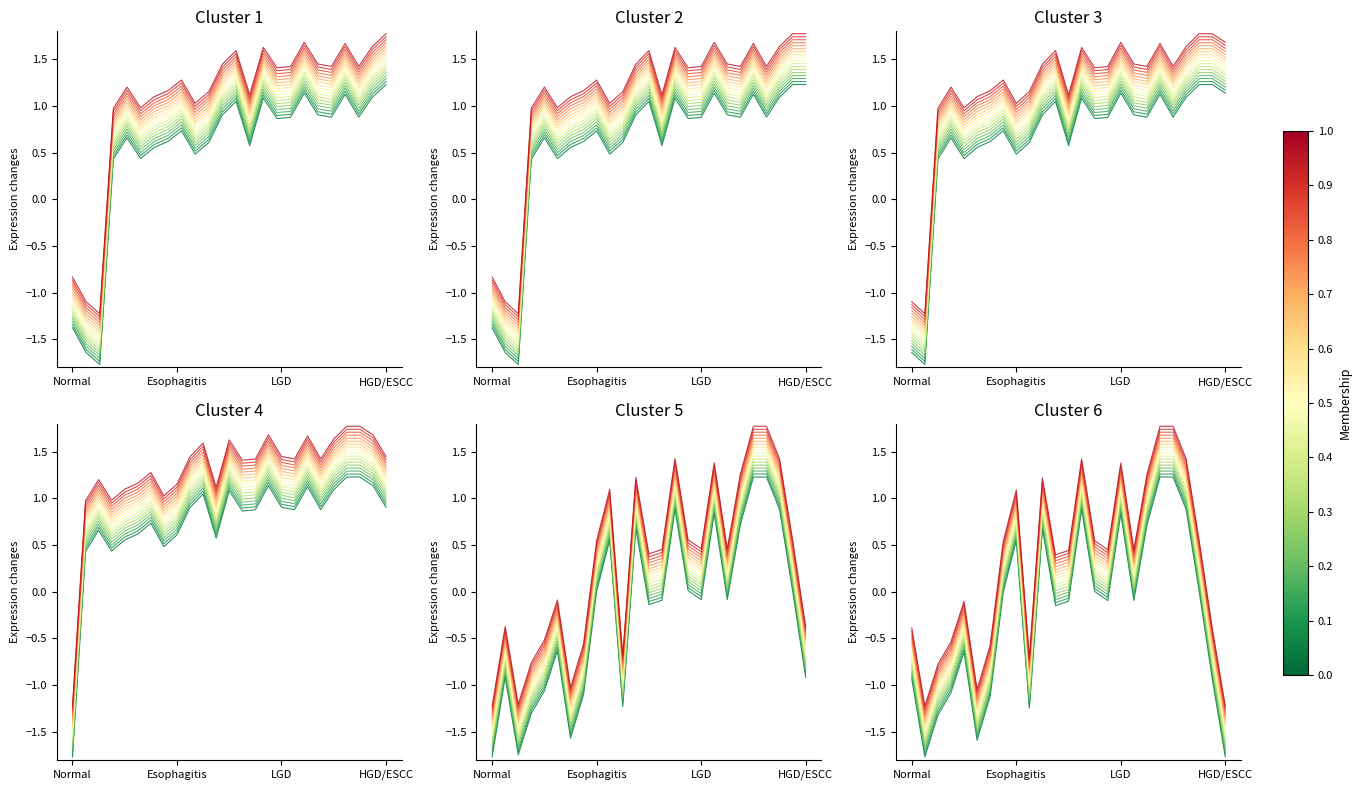

How many intersections are there between Segment 6 and Segment 2?

9